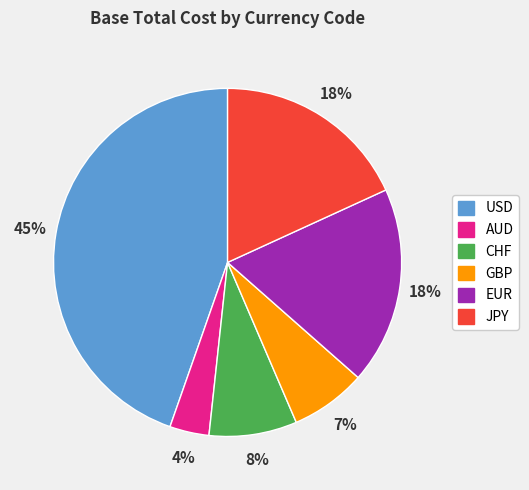

Approximately how many times larger is the value at JPY compared to USD?

0.4